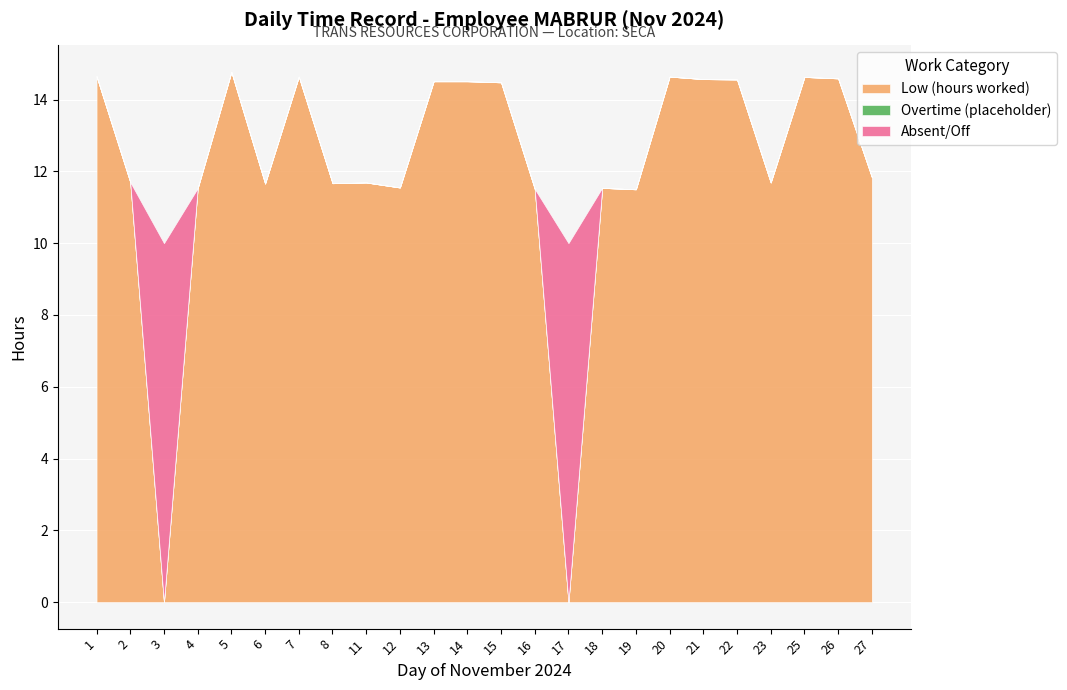

What is the difference between the Absent/Off values at 5 and 3?

10.0